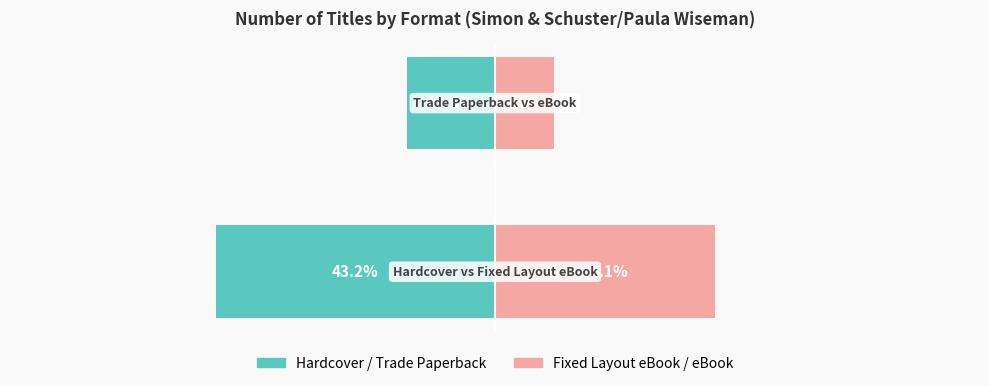

What is the spread (max minus min) of values at 0?

77.3